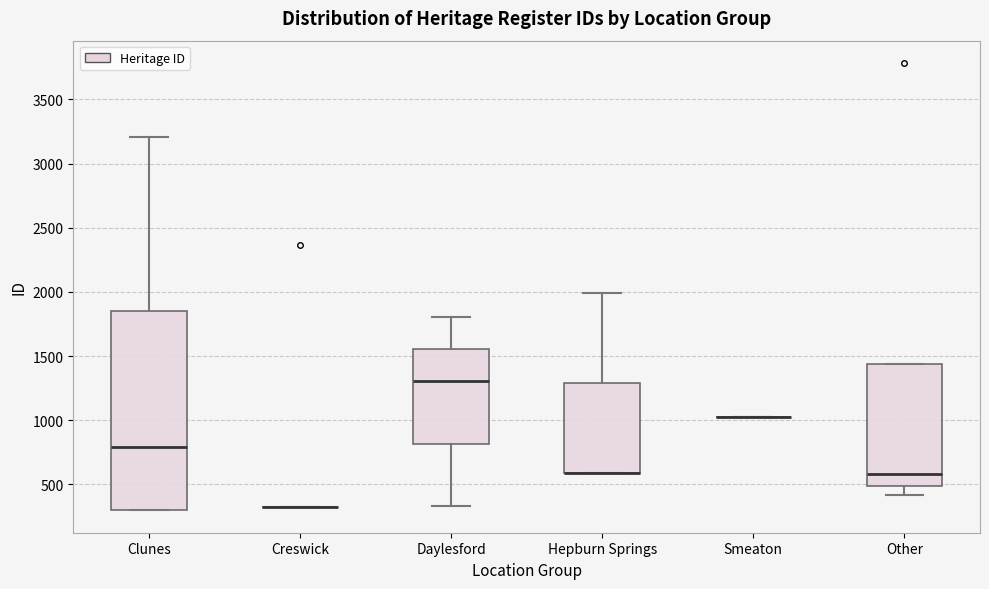

Reading left to right, read every box against the y-axis: the position of its median line, the range the box covers, and the ends of its whiskers. The values are not printed on the chart, so give them approximately, as read against the axis.

Clunes: median 800, box 300 to 1850, whiskers 300 to 3200
Creswick: box collapsed to a line at 300, whiskers 300 to 350
Daylesford: median 1300, box 800 to 1550, whiskers 350 to 1800
Hepburn Springs: median 600 (drawn on the box's lower edge), box 600 to 1300, whiskers 600 to 2000
Smeaton: box collapsed to a line at 1050, whiskers 1050 to 1050
Other: median 600, box 500 to 1450, whiskers 400 to 1450